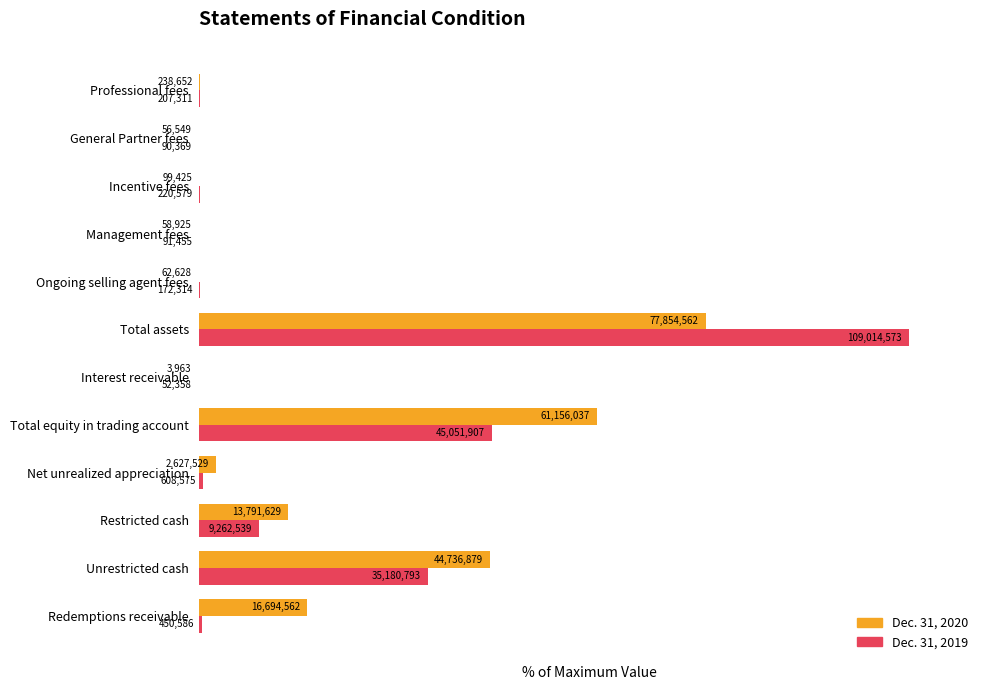

What are all the series names shown in the legend?

Dec. 31, 2020, Dec. 31, 2019